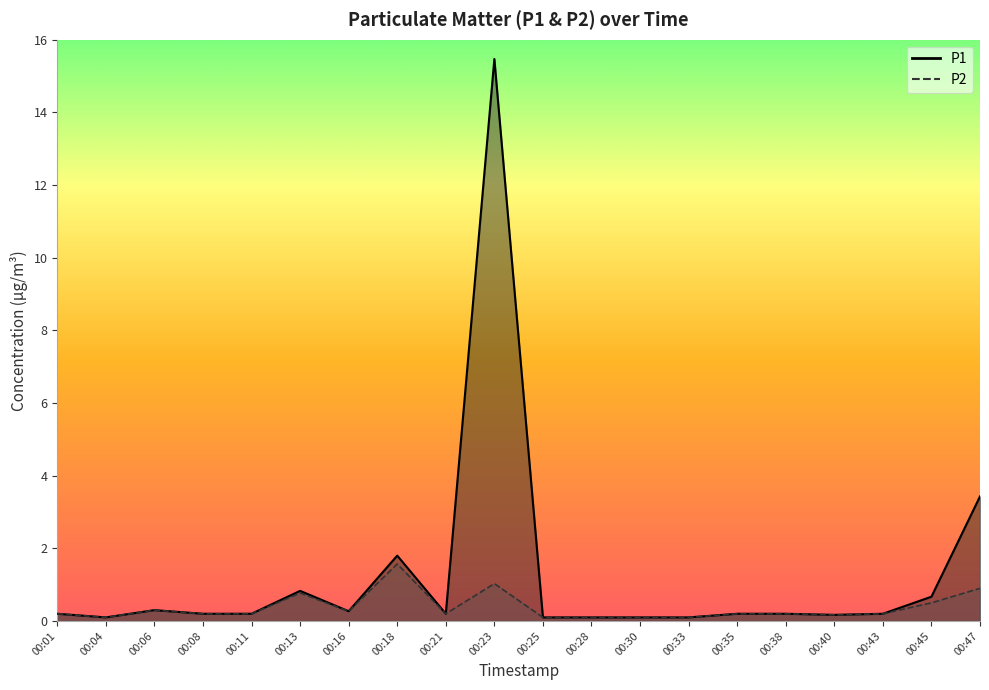

What is the total value across all series at 00:30?

0.2